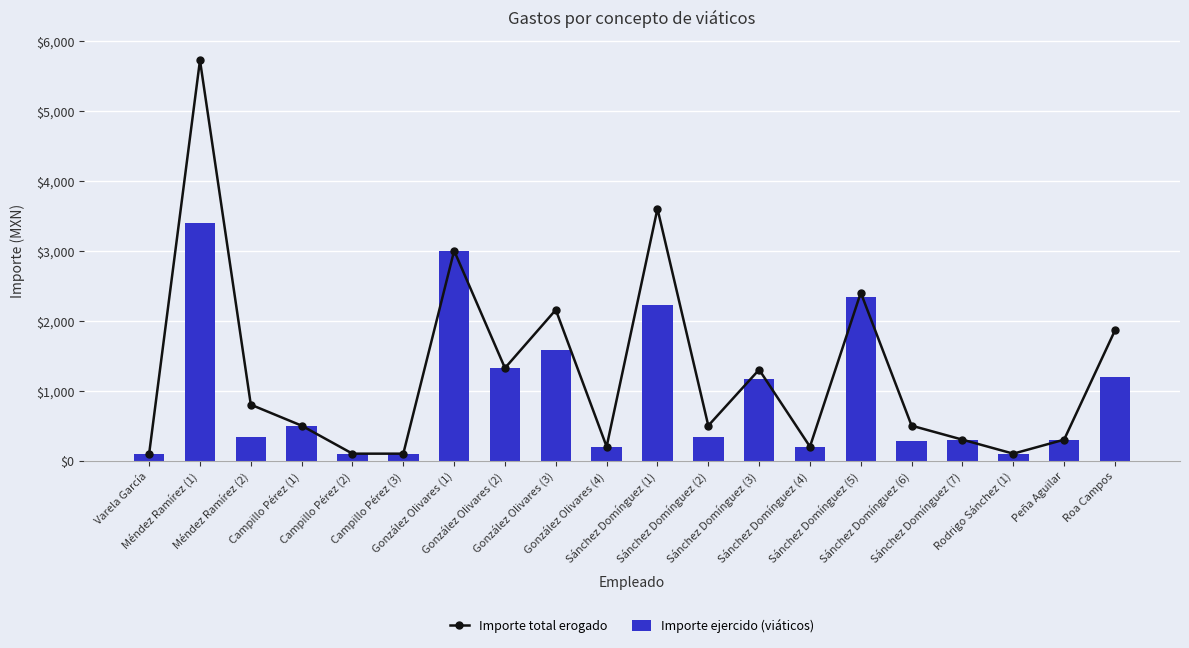

What is the sum of all Importe ejercido (viáticos) values?

19088.5